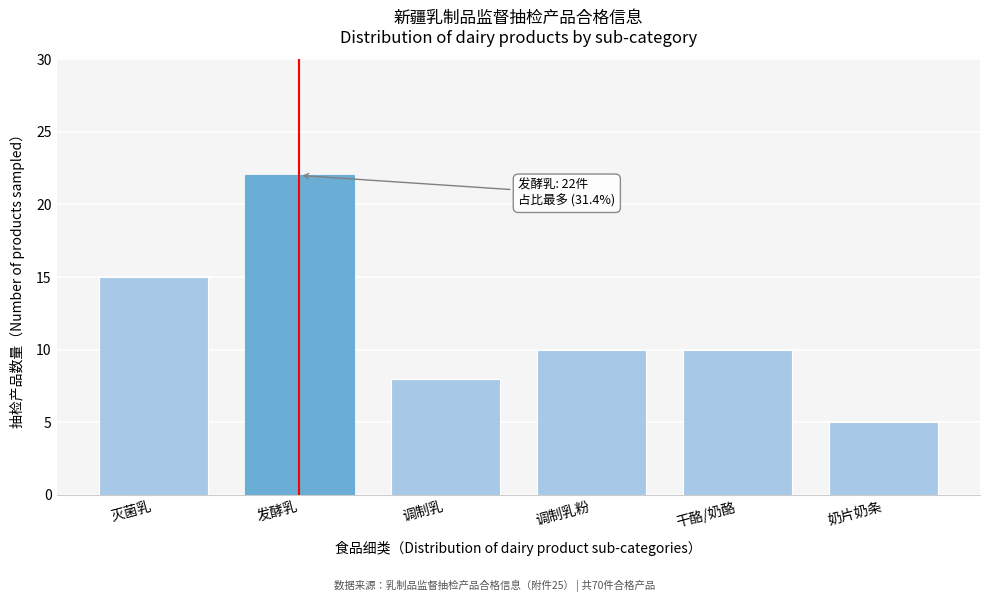

Reading left to right, extract all data points from this chart.

灭菌乳=15	发酵乳=22	调制乳=8	调制乳粉=10	干酪/奶酪=10	奶片奶条=5